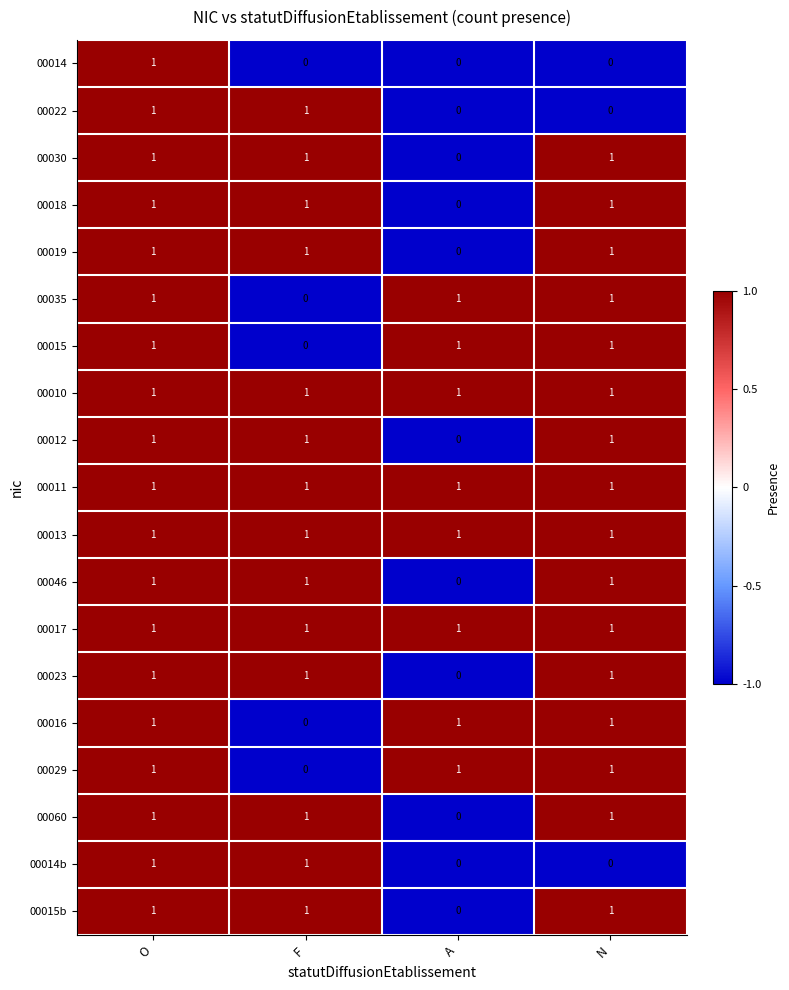

At which label does 00015 reach its minimum?

F